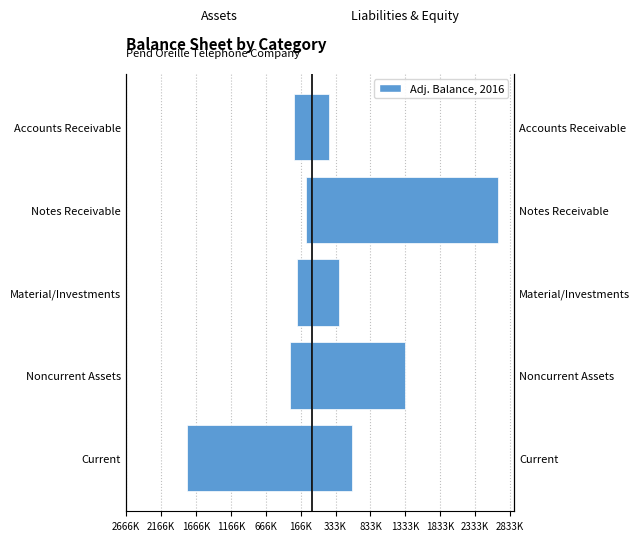

Reading right to left, extract all data points from this chart.

Assets (Adj. Balance): -262136	-84039	-215815	-315144	-1791417
Liabilities & Equity (Adj. Balance): 245972	2666346	377930	1334790	572532